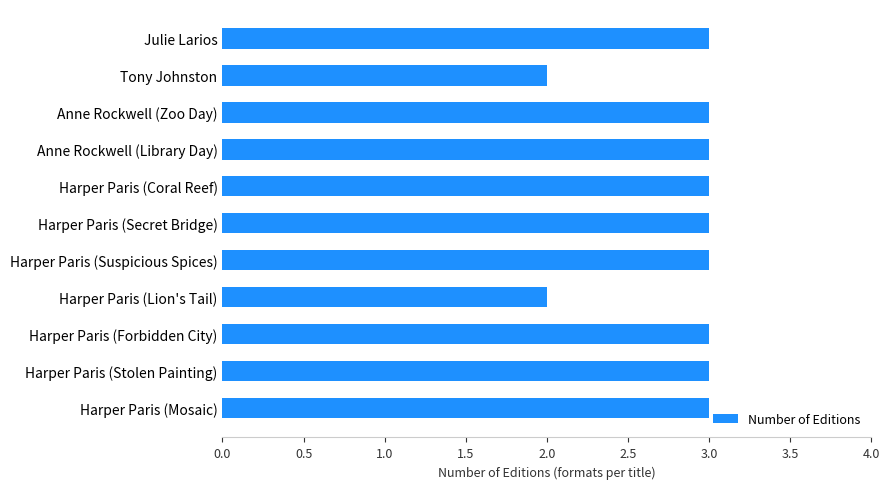

What is the approximate value at Harper Paris (Forbidden City)?

3